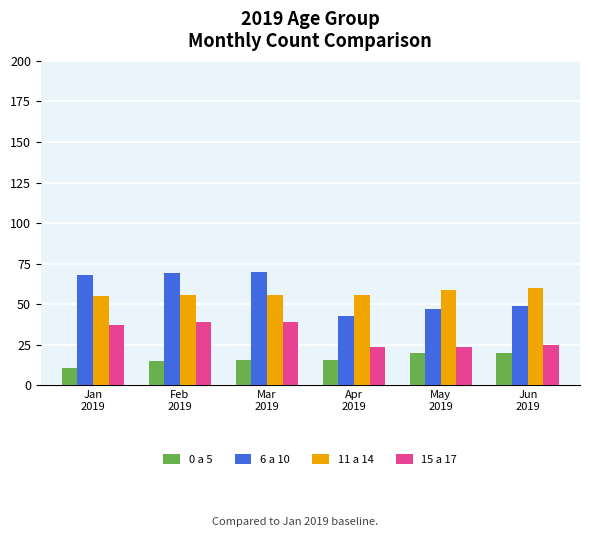

At how many categories does at least one series exceed 48?

6